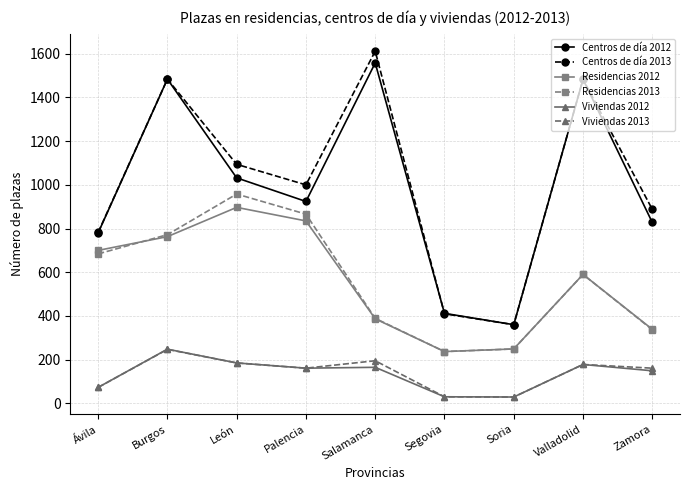

Where does the Centros de día 2012 series first go above 924?

Burgos